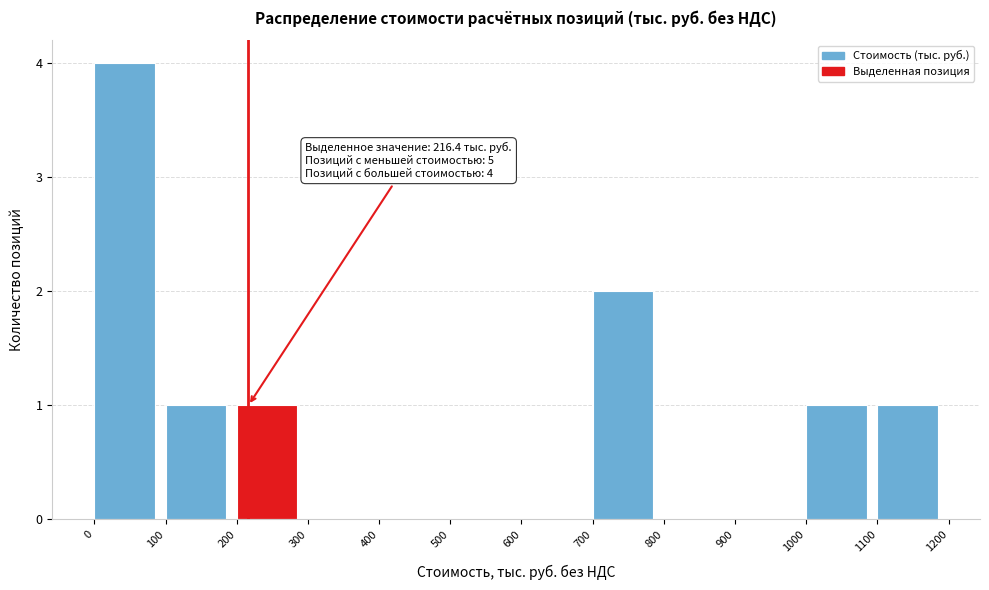

Over which range of the x-axis is the bar tallest?

0 to 100